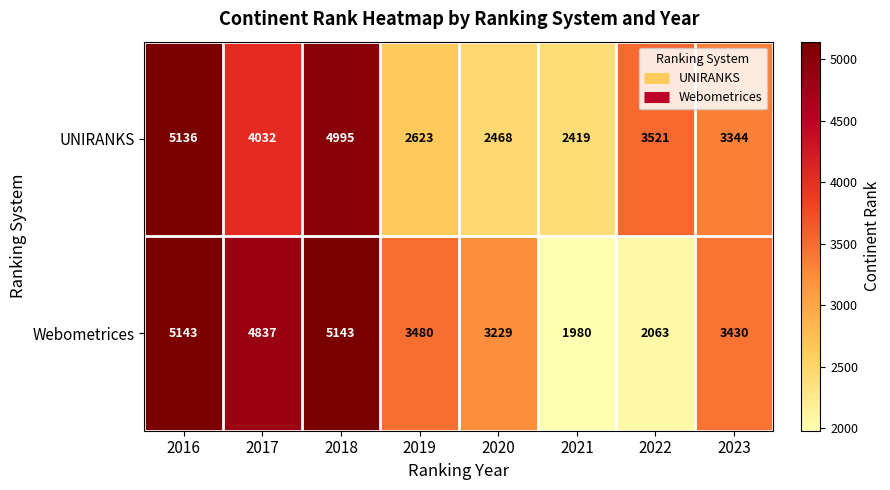

List the series in order of their overall mean, highest first.

Webometrices, UNIRANKS